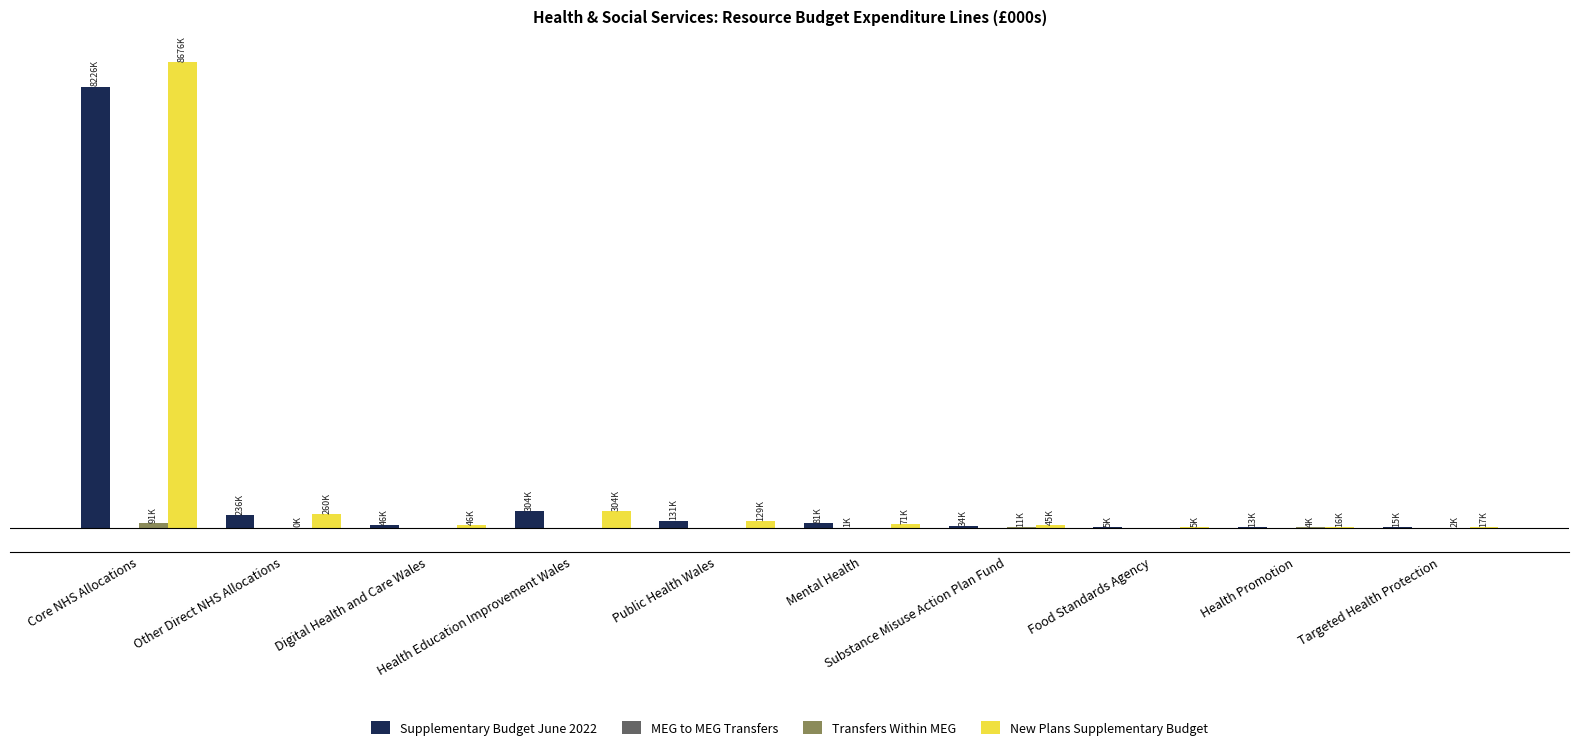

What is the greatest value displayed?

8676371